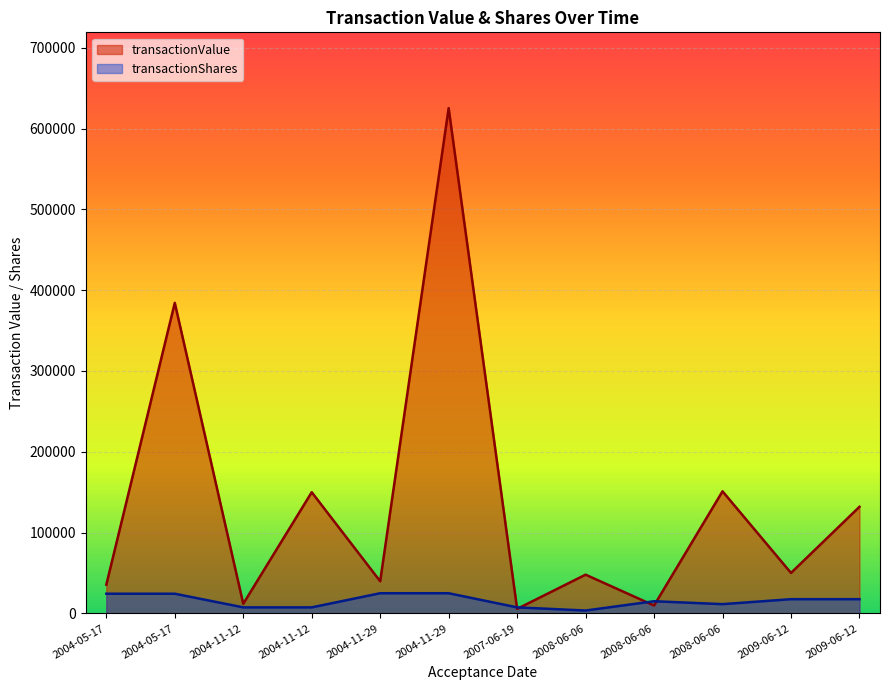

Does the chart display data point markers on the line(s)?

No